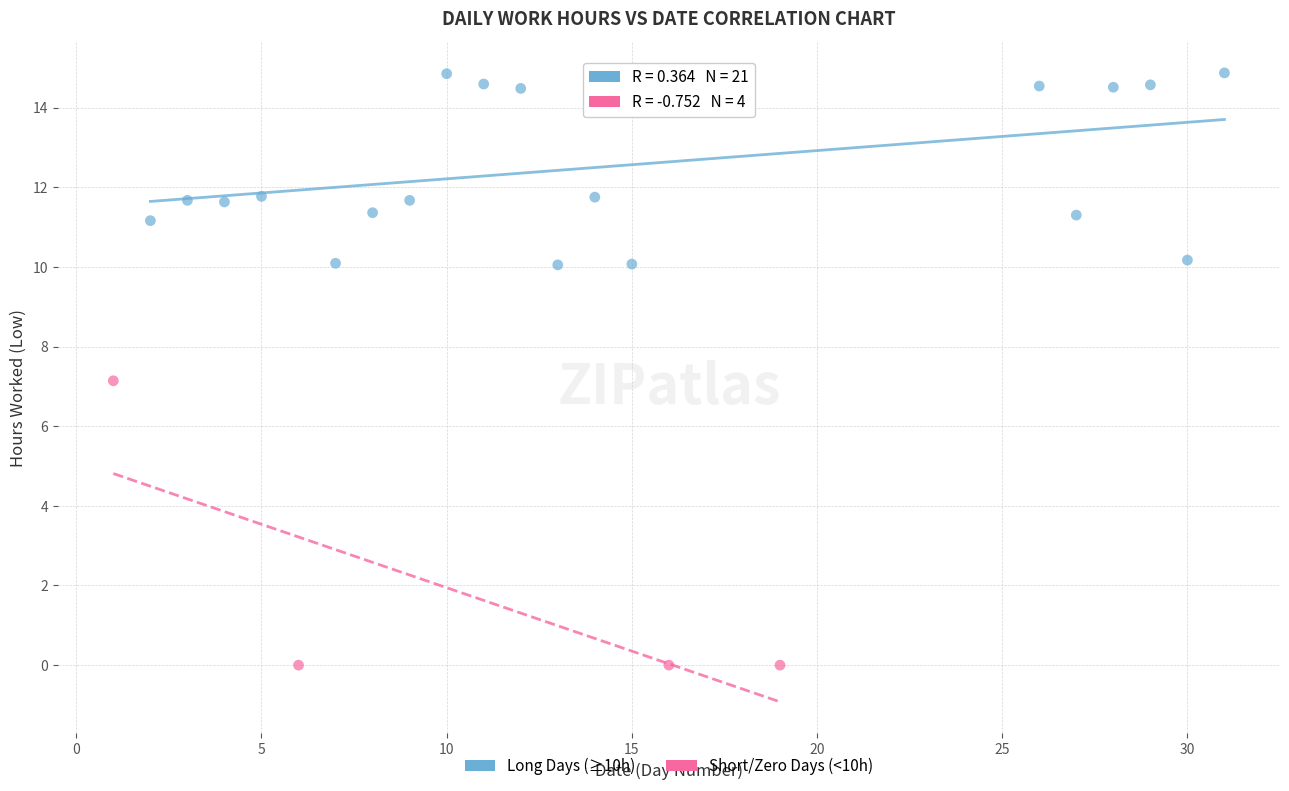

What are all the series names shown in the legend?

Long Days (≥10h), Short/Zero Days (<10h)